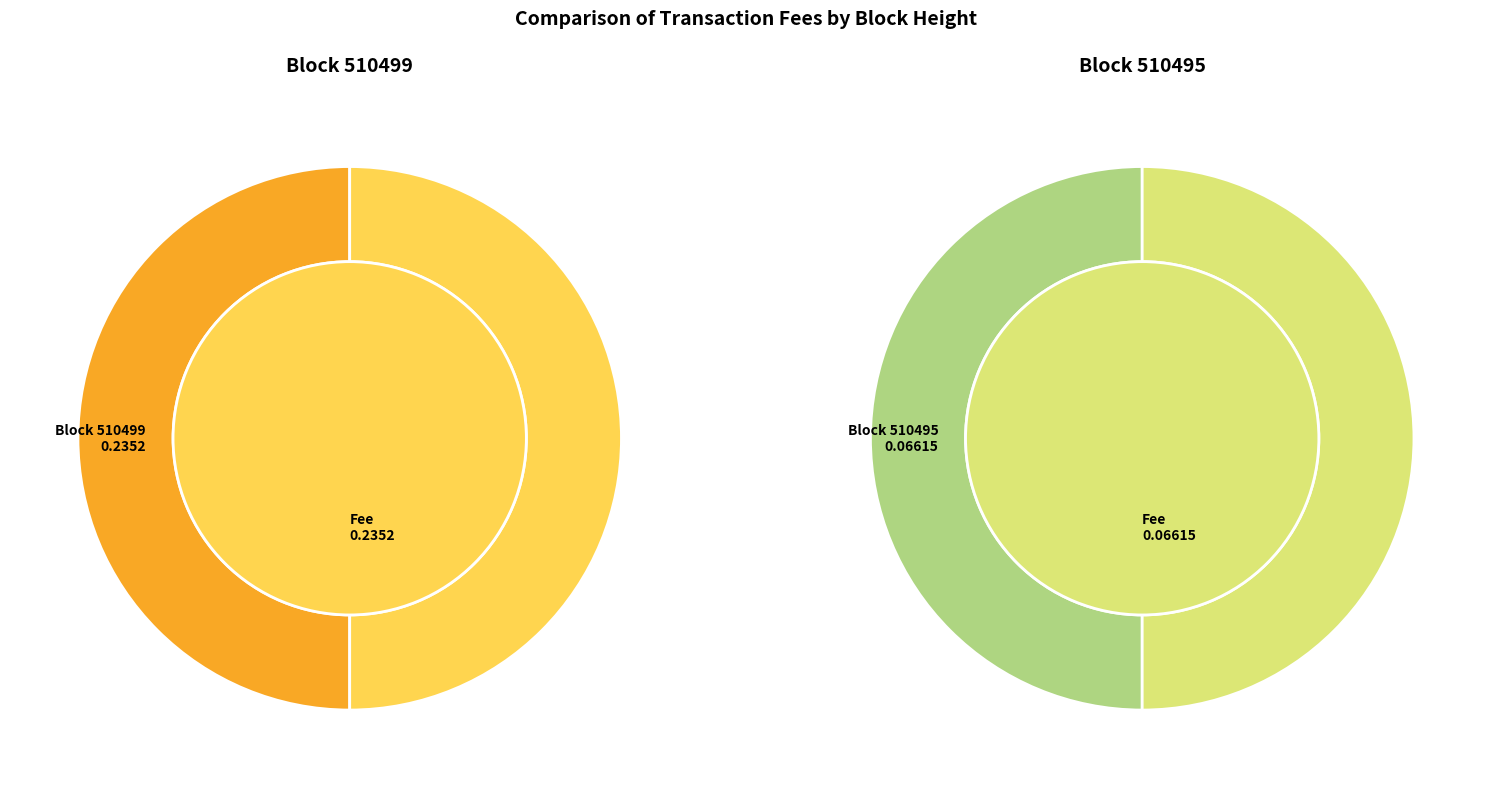

How much of the chart is everything except 510499?

22.0%